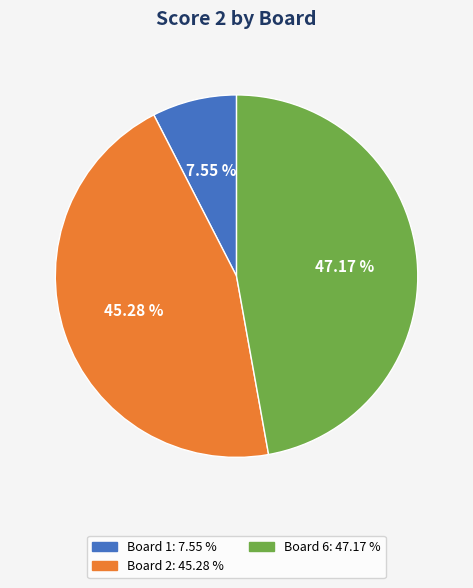

What is the ratio of the value at Board 2: 45.28 % to the value at Board 6: 47.17 %?

1.0